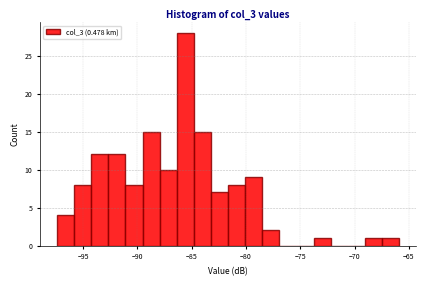

Around what value on the x-axis is the tallest bar? Give the approximate position of its centre, as read against the axis.

-85.5